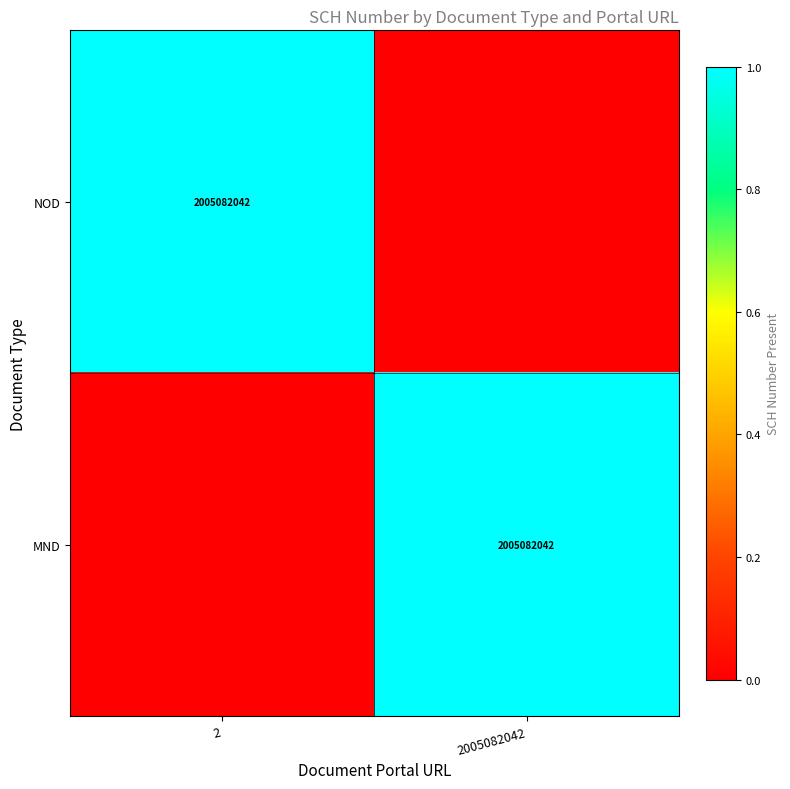

Is it true that NOD equals 2005082042 at 2?

True